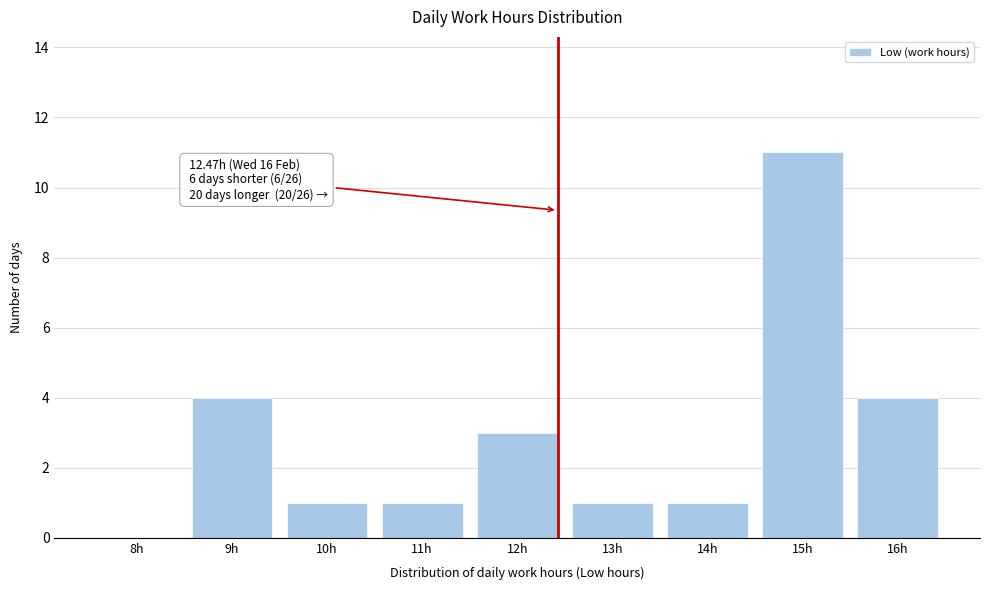

Reading right to left, list all the values displayed in this chart.

16h=4	15h=11	14h=1	13h=1	12h=3	11h=1	10h=1	9h=4	8h=0